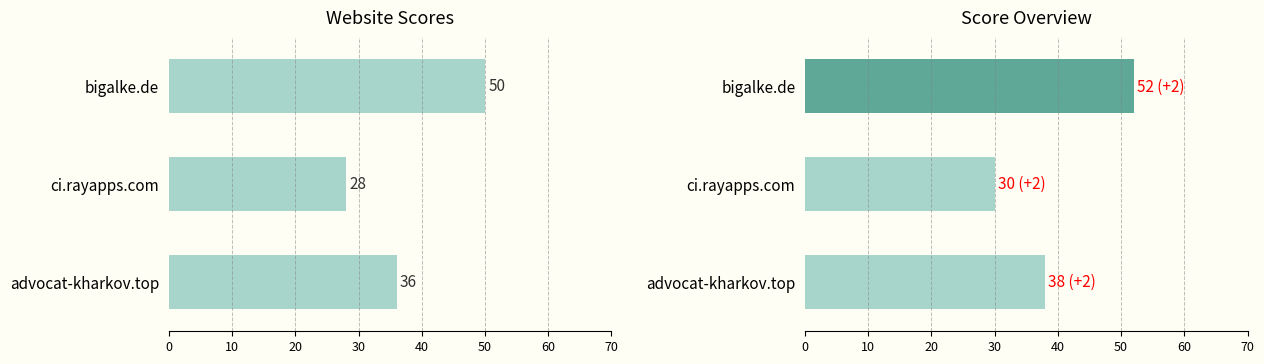

List the series in order of their peak value, lowest first.

score, adjusted score